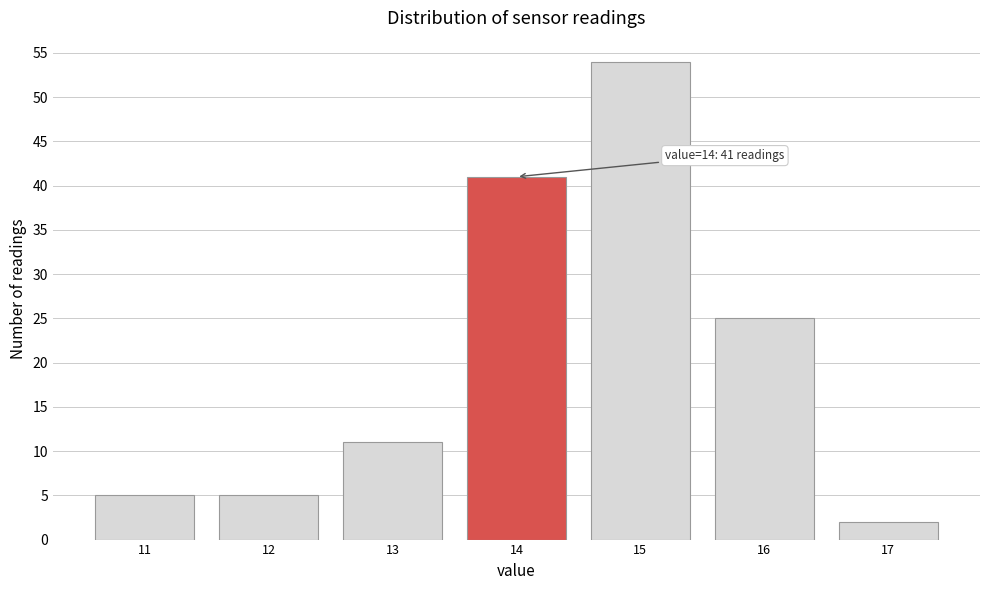

Reading right to left, what are all the values shown in this chart?

17=2	16=25	15=54	14=41	13=11	12=5	11=5